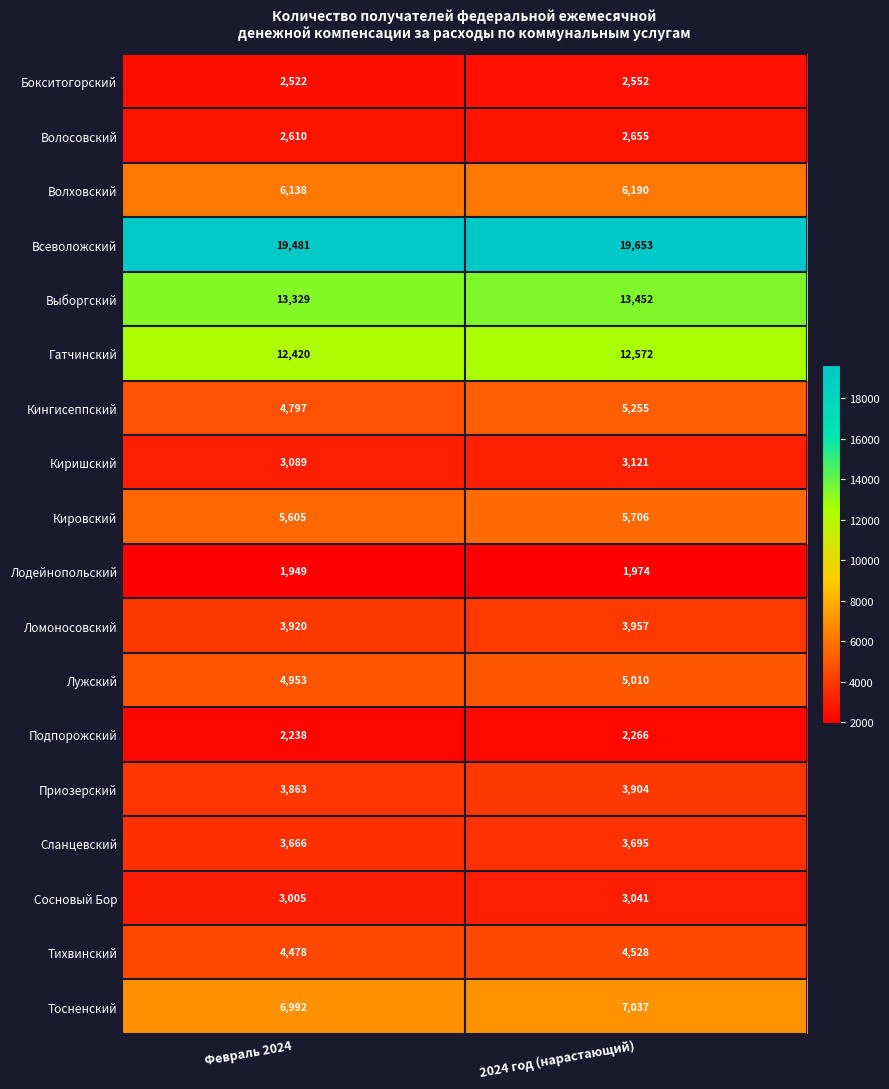

At Февраль 2024, list the series in order from largest to smallest.

Всеволожский, Выборгский, Гатчинский, Тосненский, Волховский, Кировский, Лужский, Кингисеппский, Тихвинский, Ломоносовский, Приозерский, Сланцевский, Киришский, Сосновый Бор, Волосовский, Бокситогорский, Подпорожский, Лодейнопольский